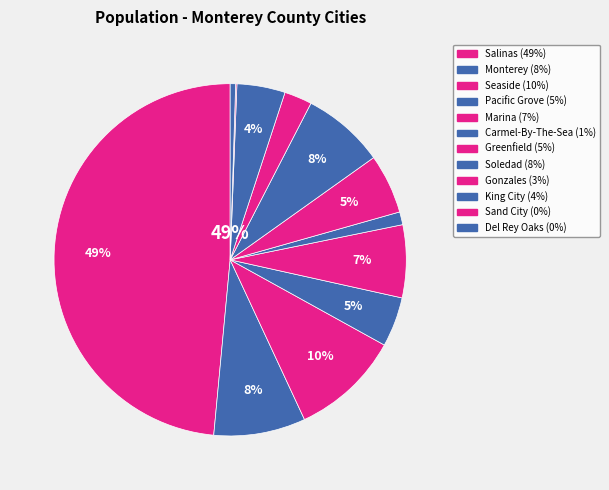

To the nearest percent, what portion does Monterey represent?

8%